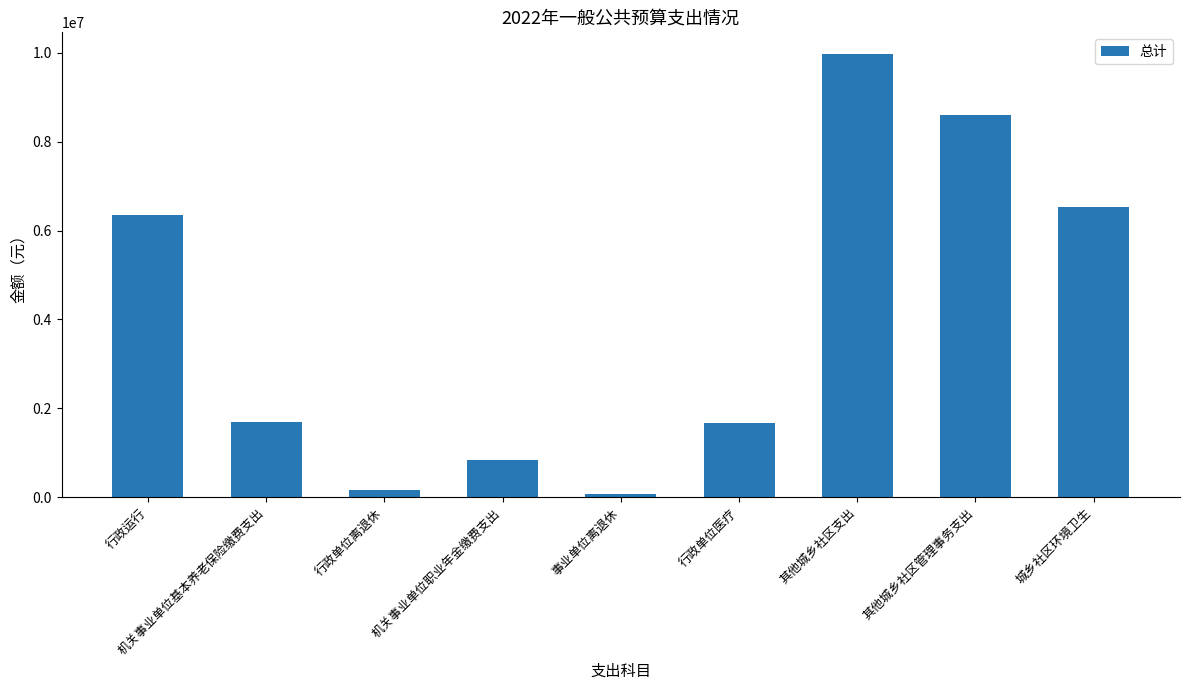

The chart shows a value of 9963600.0 at 其他城乡社区支出. True or false?

True